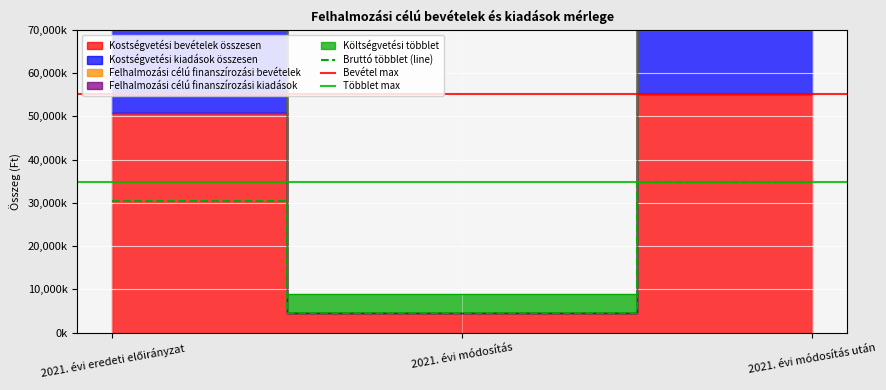

What position from the left is 2021. évi eredeti előirányzat?

1